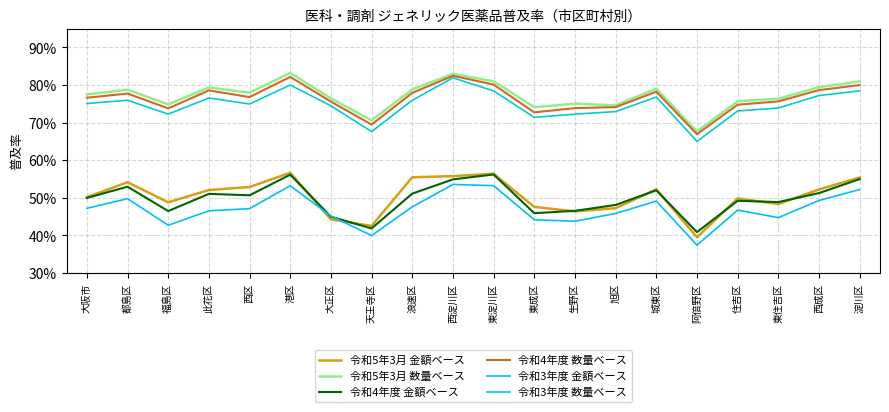

The value of 令和5年3月 金額ベース at 天王寺区 is 75.6. True or false?

False